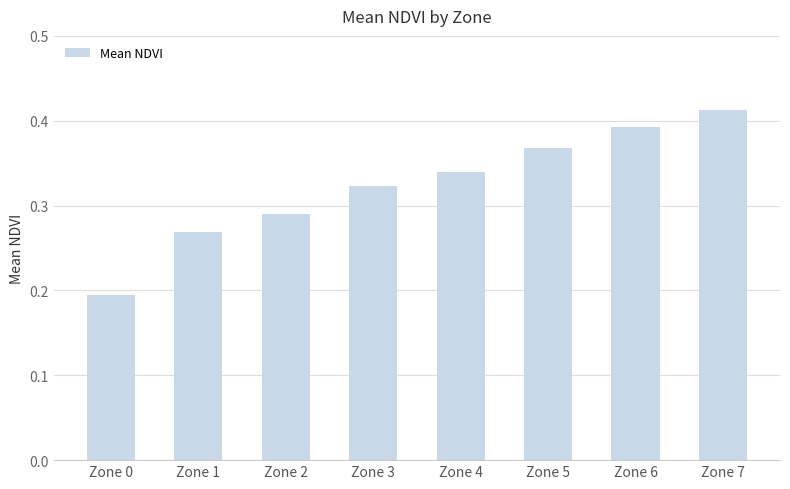

Is it true that the value at Zone 3 is 0.6?

False